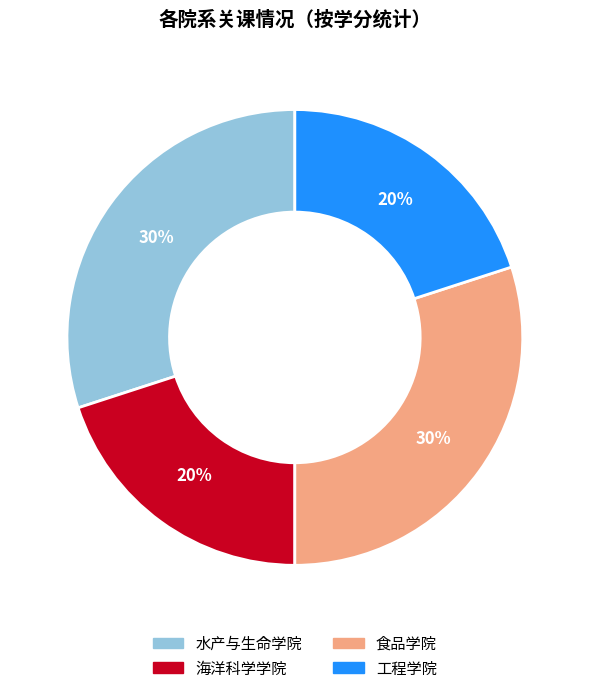

Is it true that 食品学院 is 30% of the pie?

True